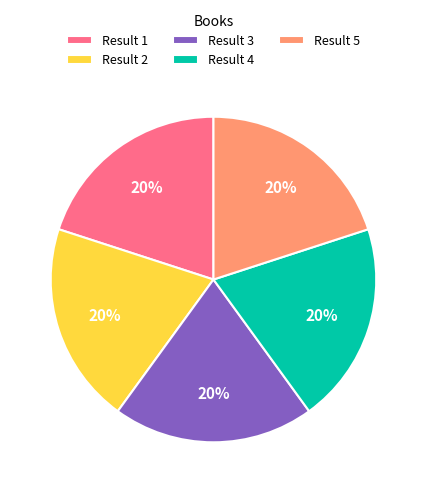

Is it true that Result 3 is 25% of the pie?

False